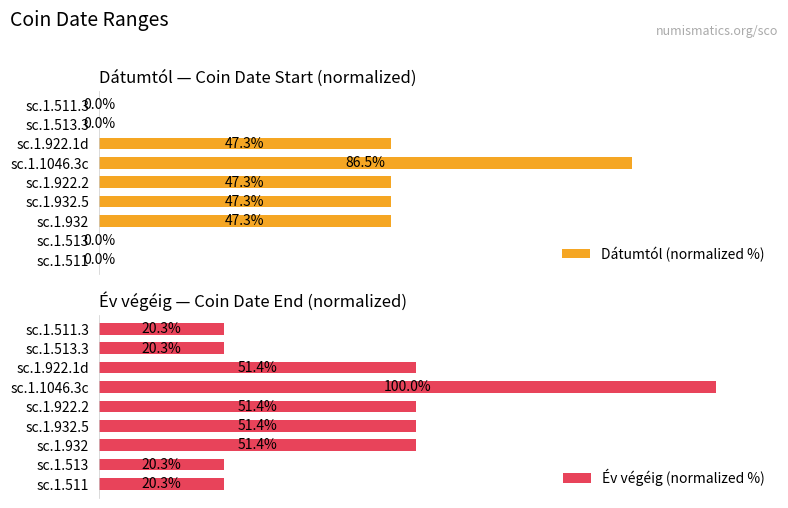

What is the difference between the maximum and minimum values in the Év végéig (normalized %) series?

79.7